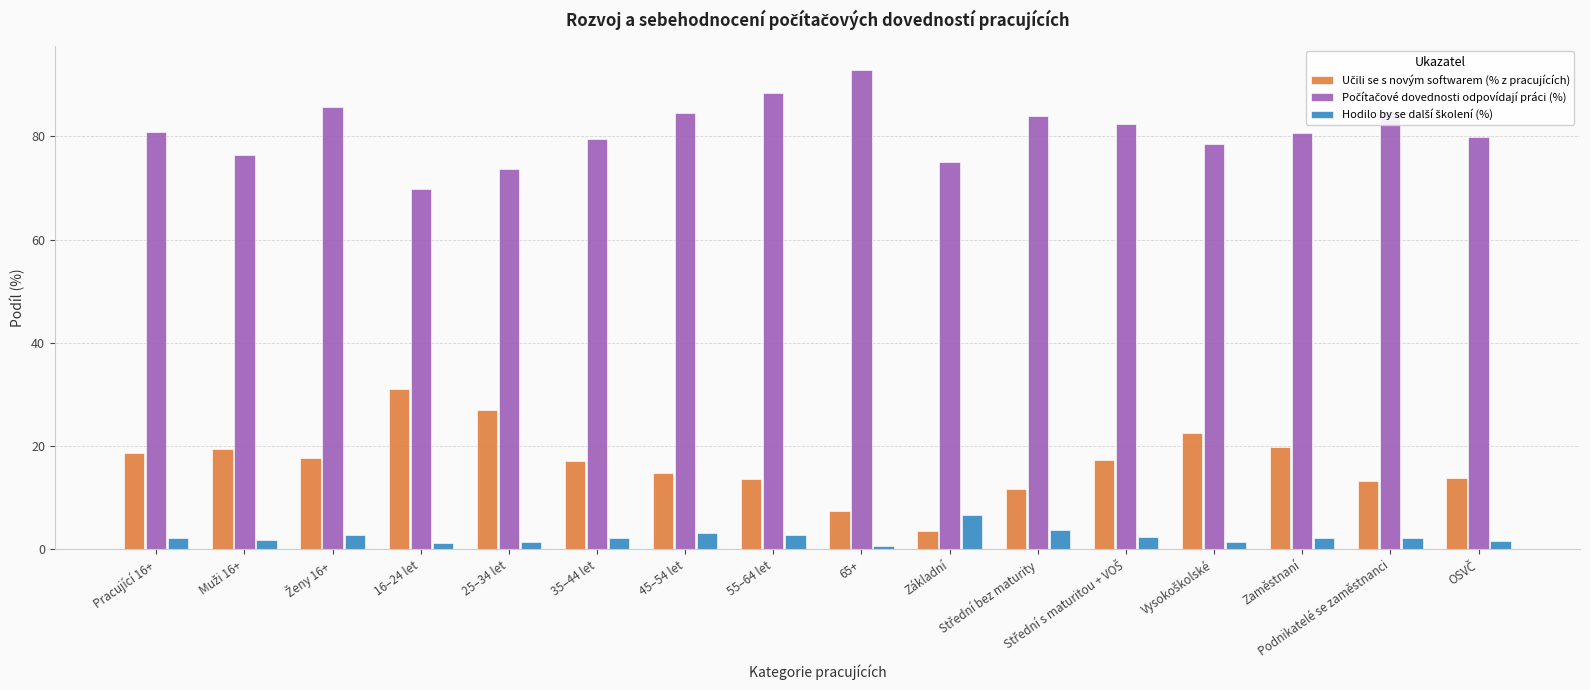

What is the greatest value displayed?

92.9